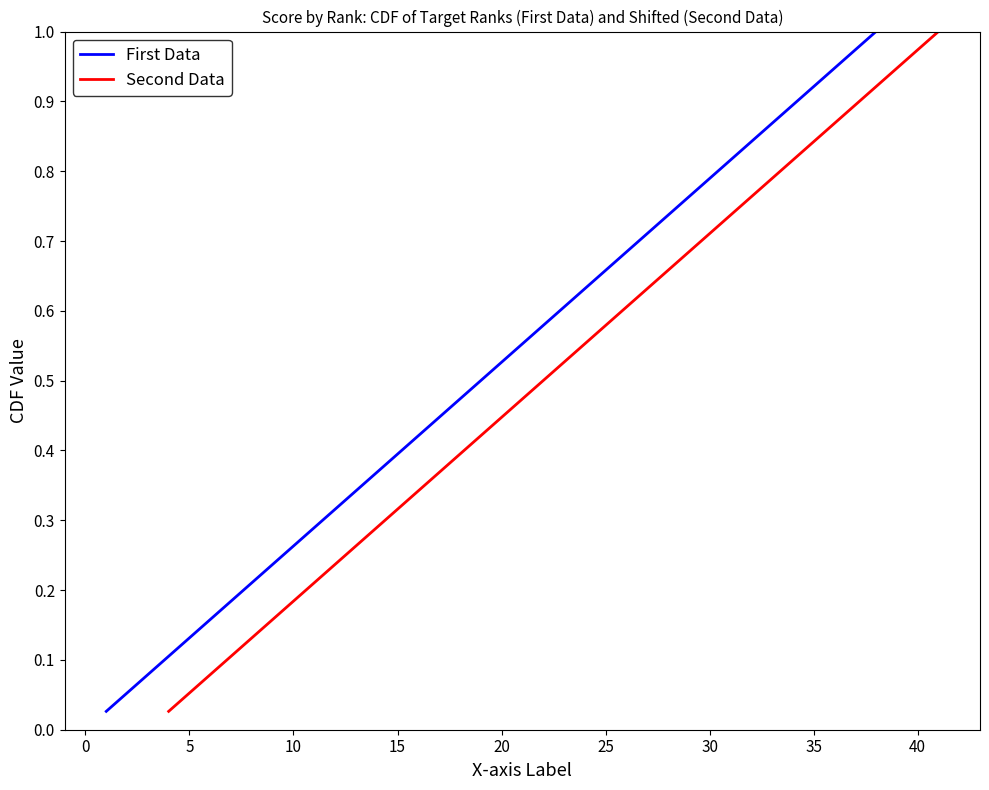

What is the difference between the maximum and minimum values in the Second Data series?

1.0